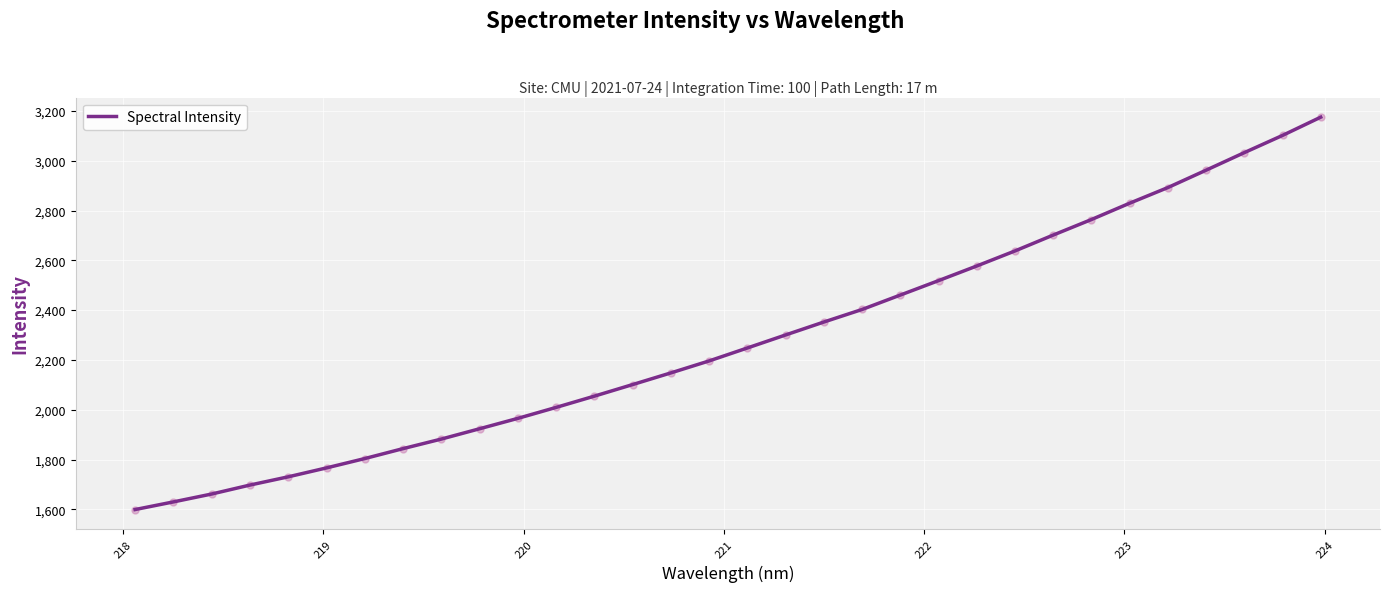

What is the sum of all values?

72969.3